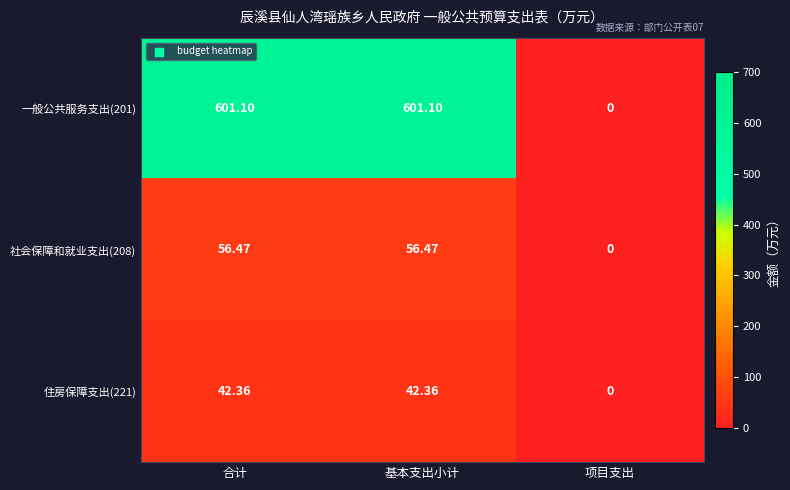

At which label is 社会保障和就业支出(208) closest to 28?

项目支出